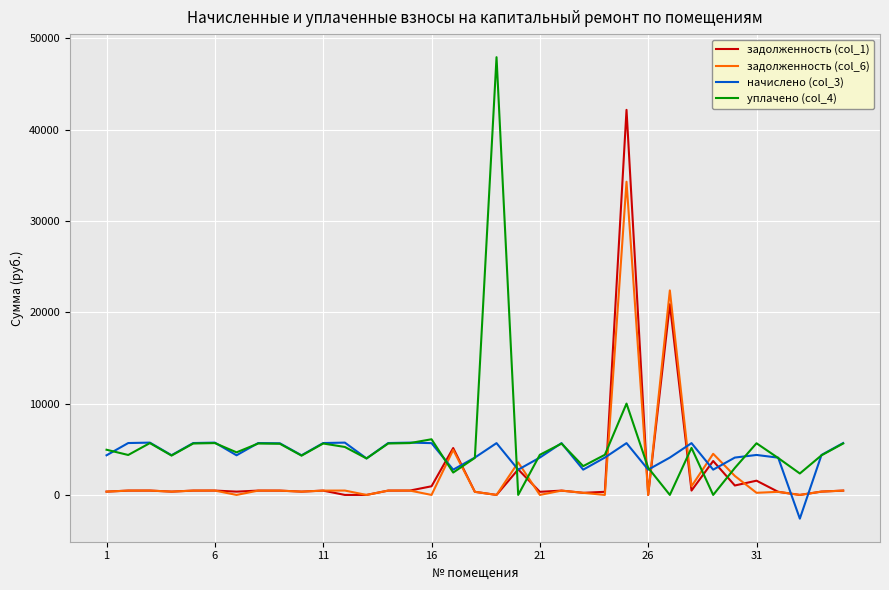

Count the number of categories in the chart.

35